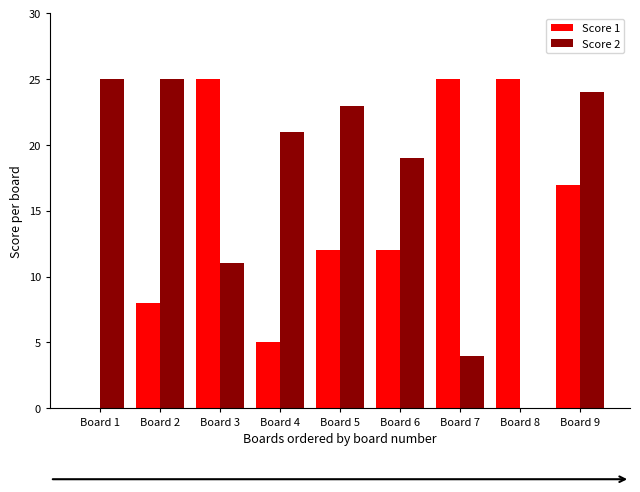

Where does the Score 2 series first go above 21?

Board 1